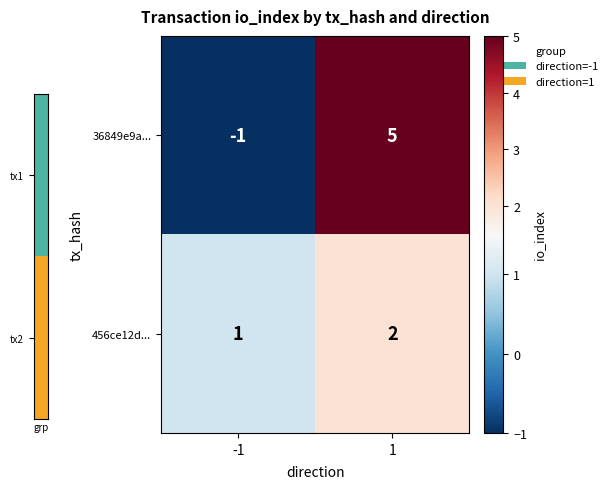

What is the spread (max minus min) of values at 1?

3